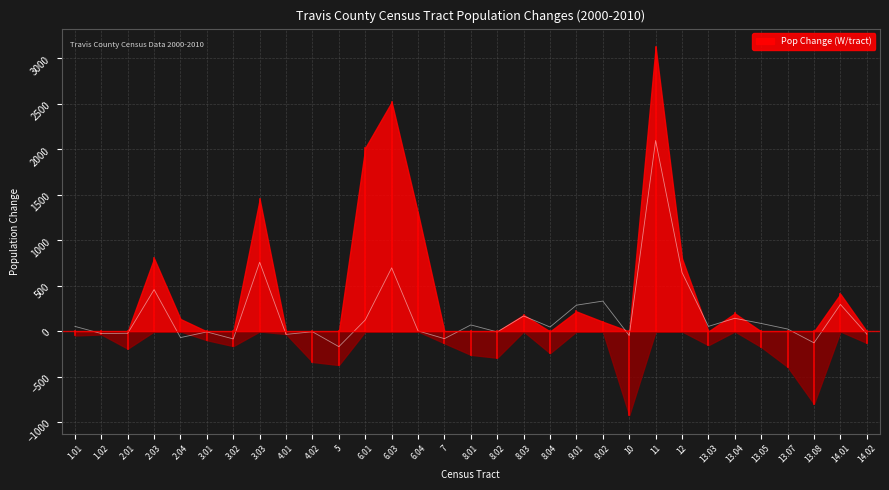

Count the number of values greater than 49.

15